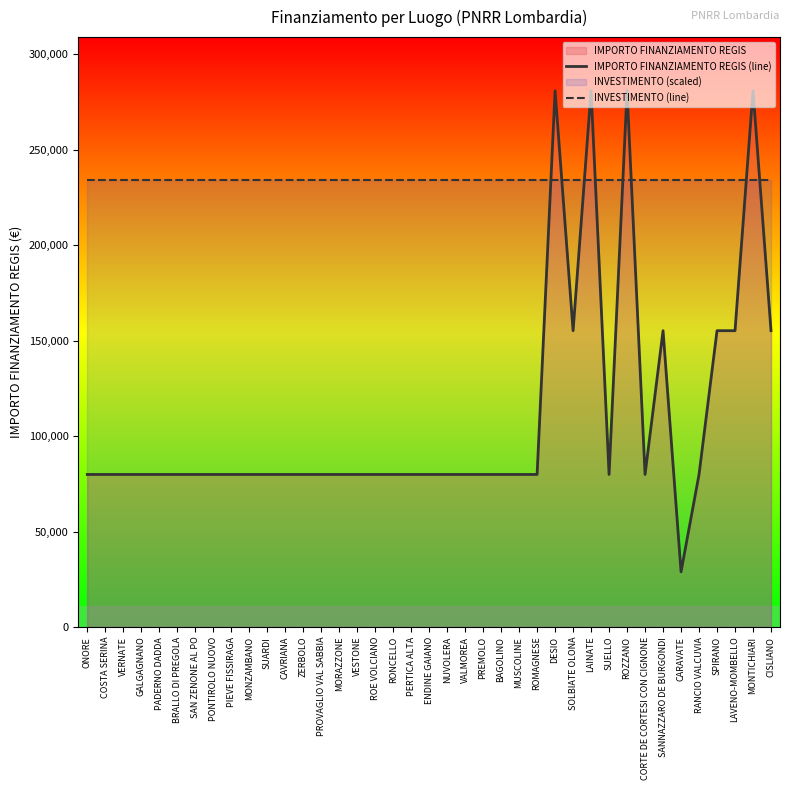

At which category does the chart reach its minimum across all series?

CARAVATE